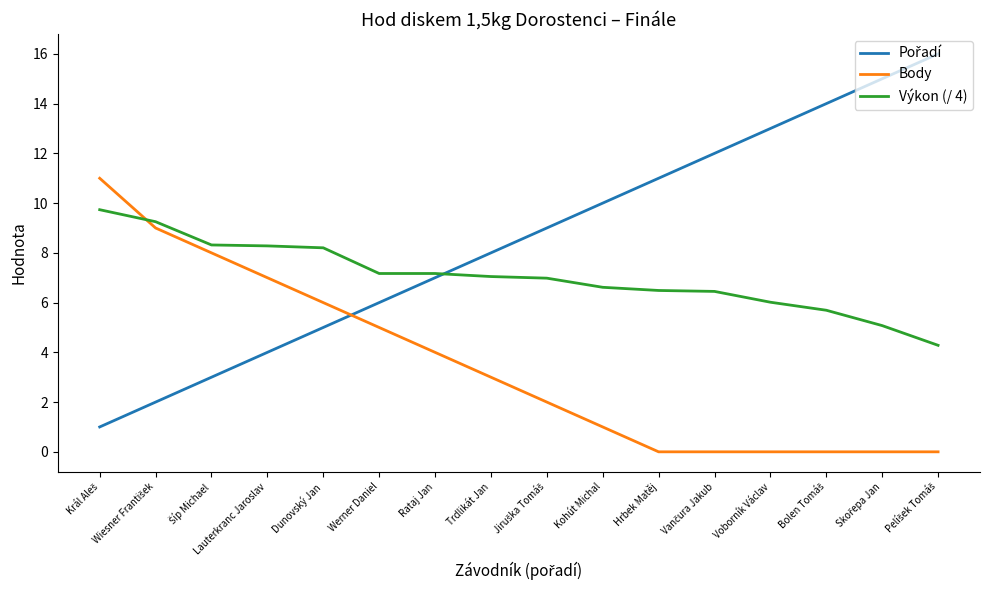

What is the difference between the highest and lowest values at Lauterkranc Jaroslav?

4.3